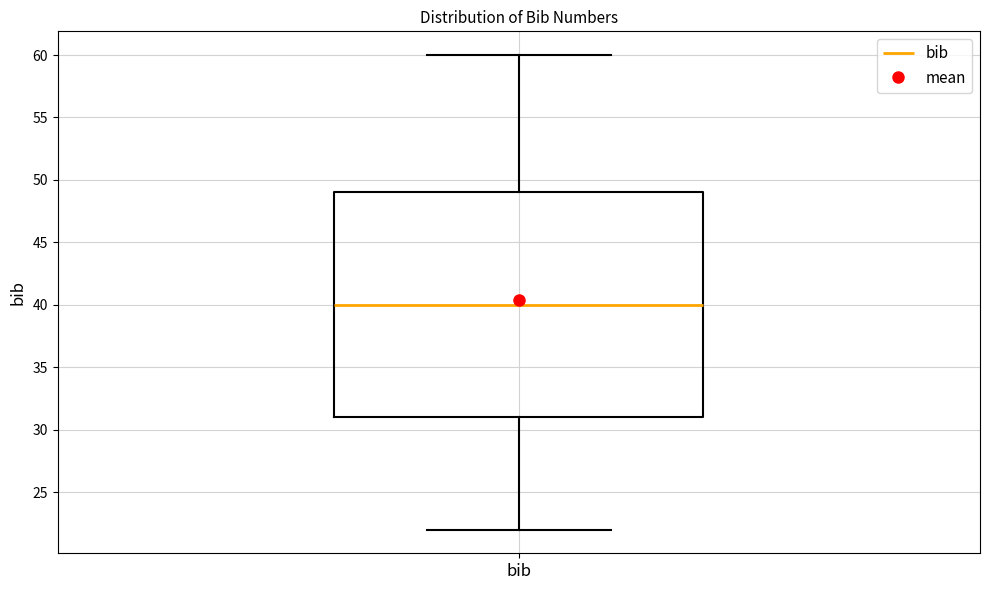

Read this box plot against the y-axis: the position of the median line, the range covered by the box, and the ends of both whiskers. The values are not printed on the chart, so give them approximately, as read against the axis.

median 40, box 31 to 49, whiskers 22 to 60